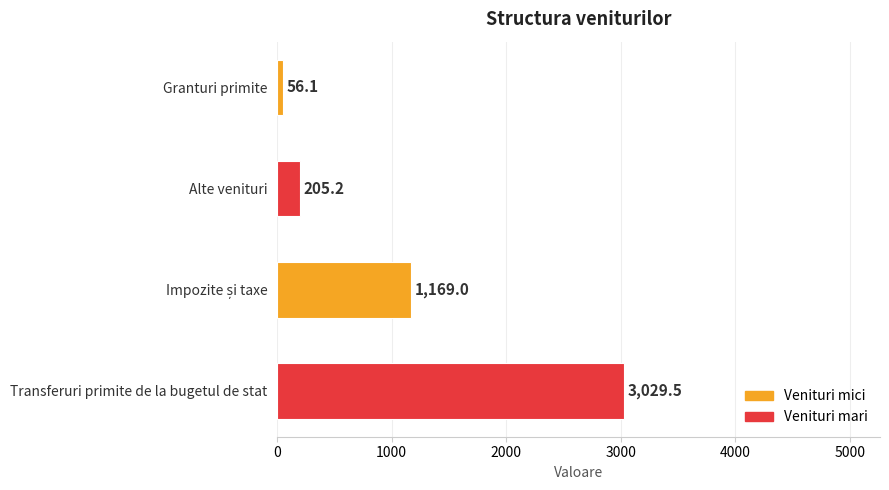

Is it true that the value at Transferuri primite de la bugetul de stat is 5198.3?

False